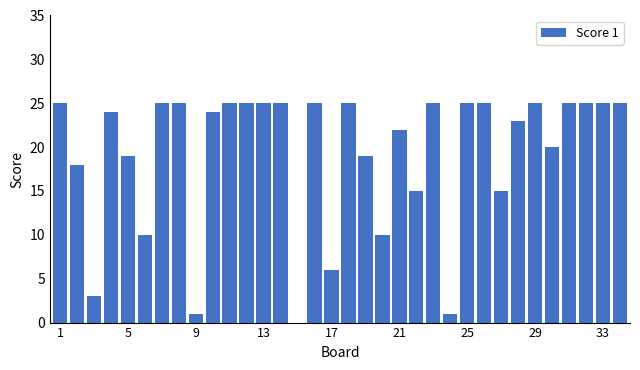

Are the bars horizontal?

No